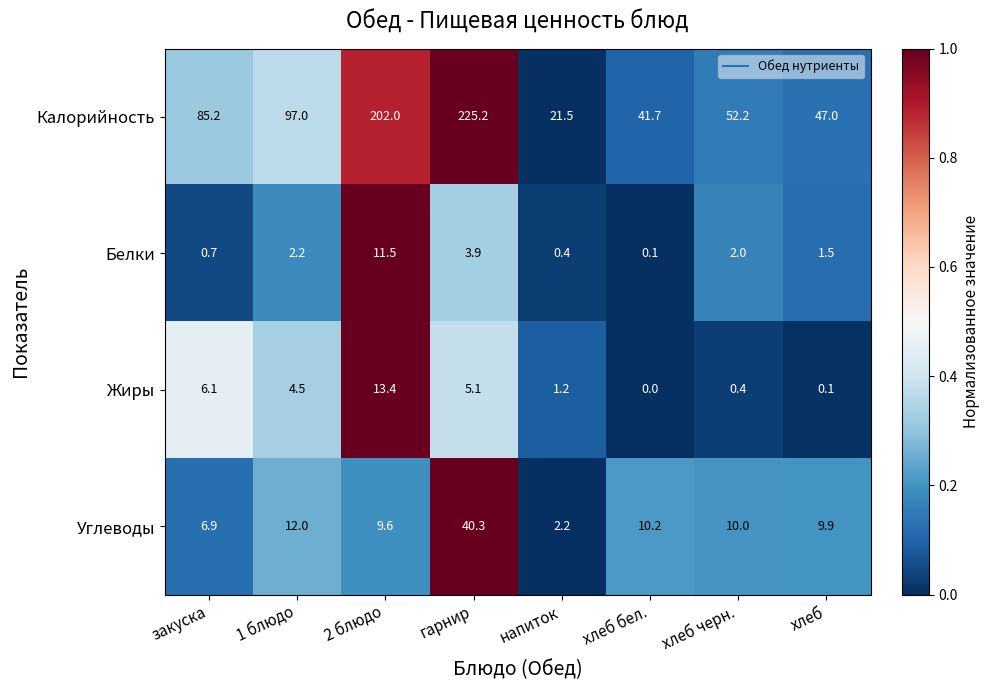

At which label is Белки closest to 5?

гарнир